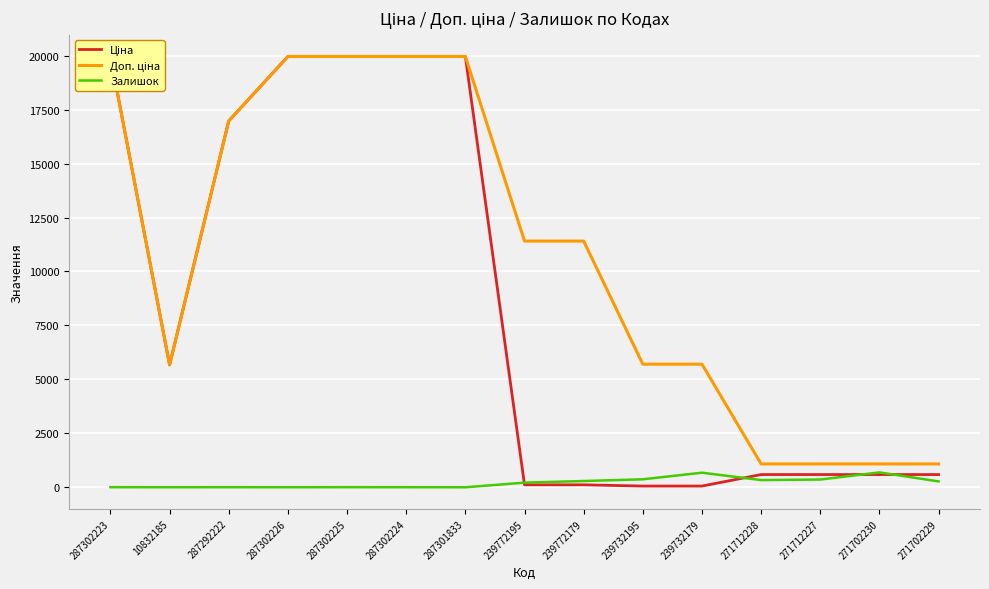

Is the value of Залишок at 287302226 greater than the value of Доп. ціна at 271702229?

No